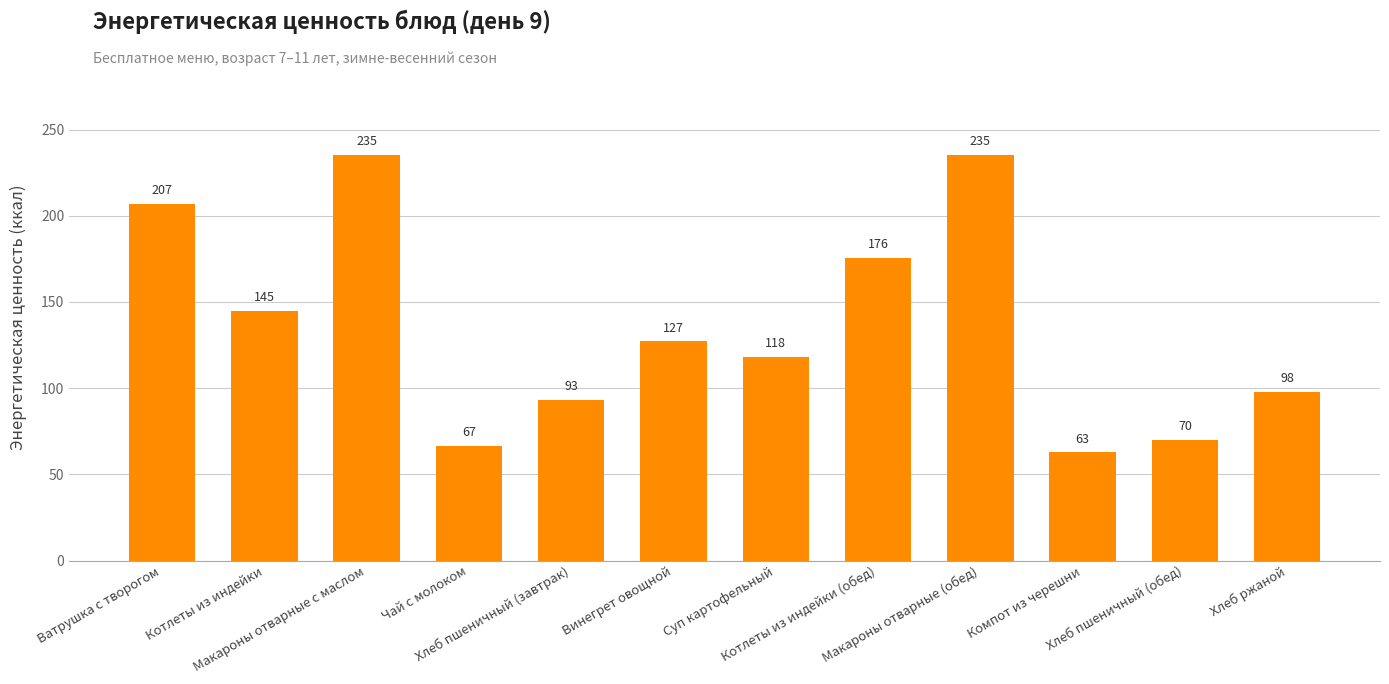

What is the sum of the values at Винегрет овощной and Котлеты из индейки?

271.8